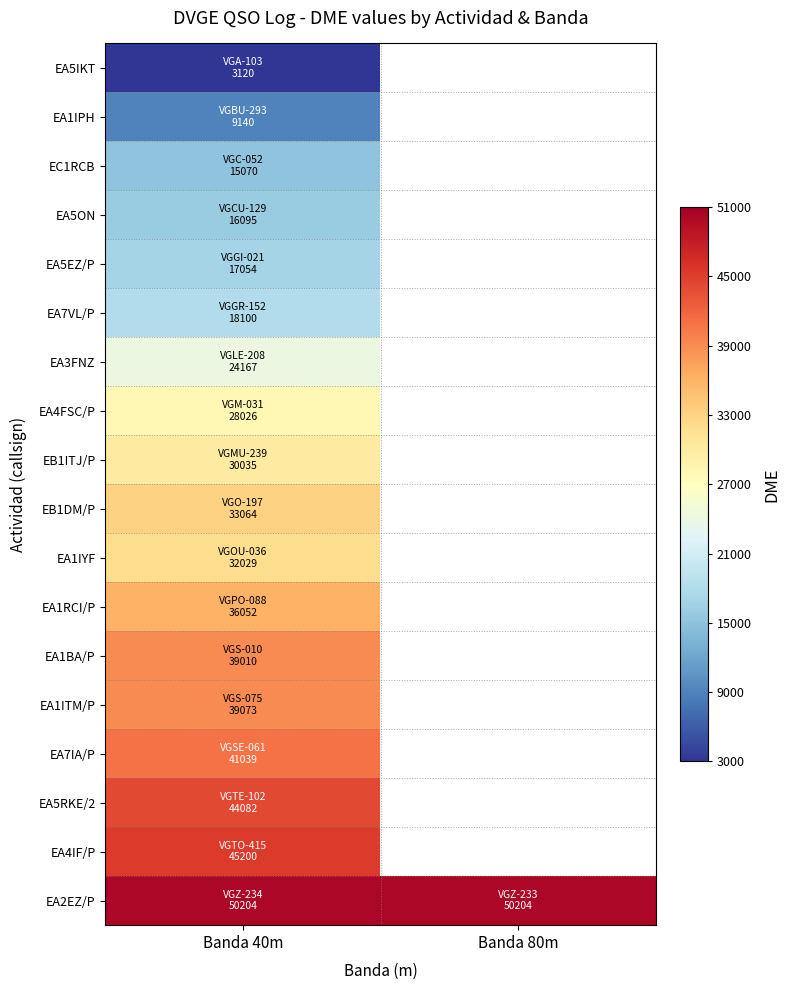

At how many categories does at least one series exceed 50110?

2